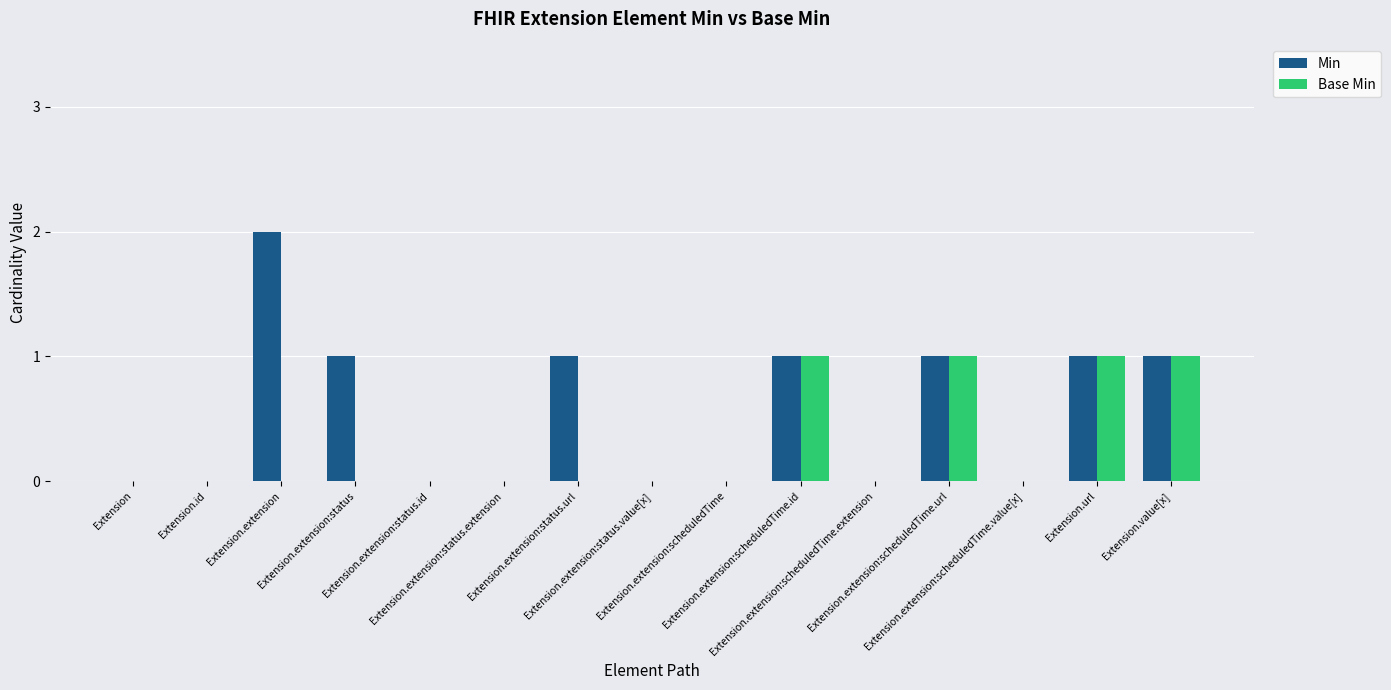

Which series has the largest total across all categories?

Min